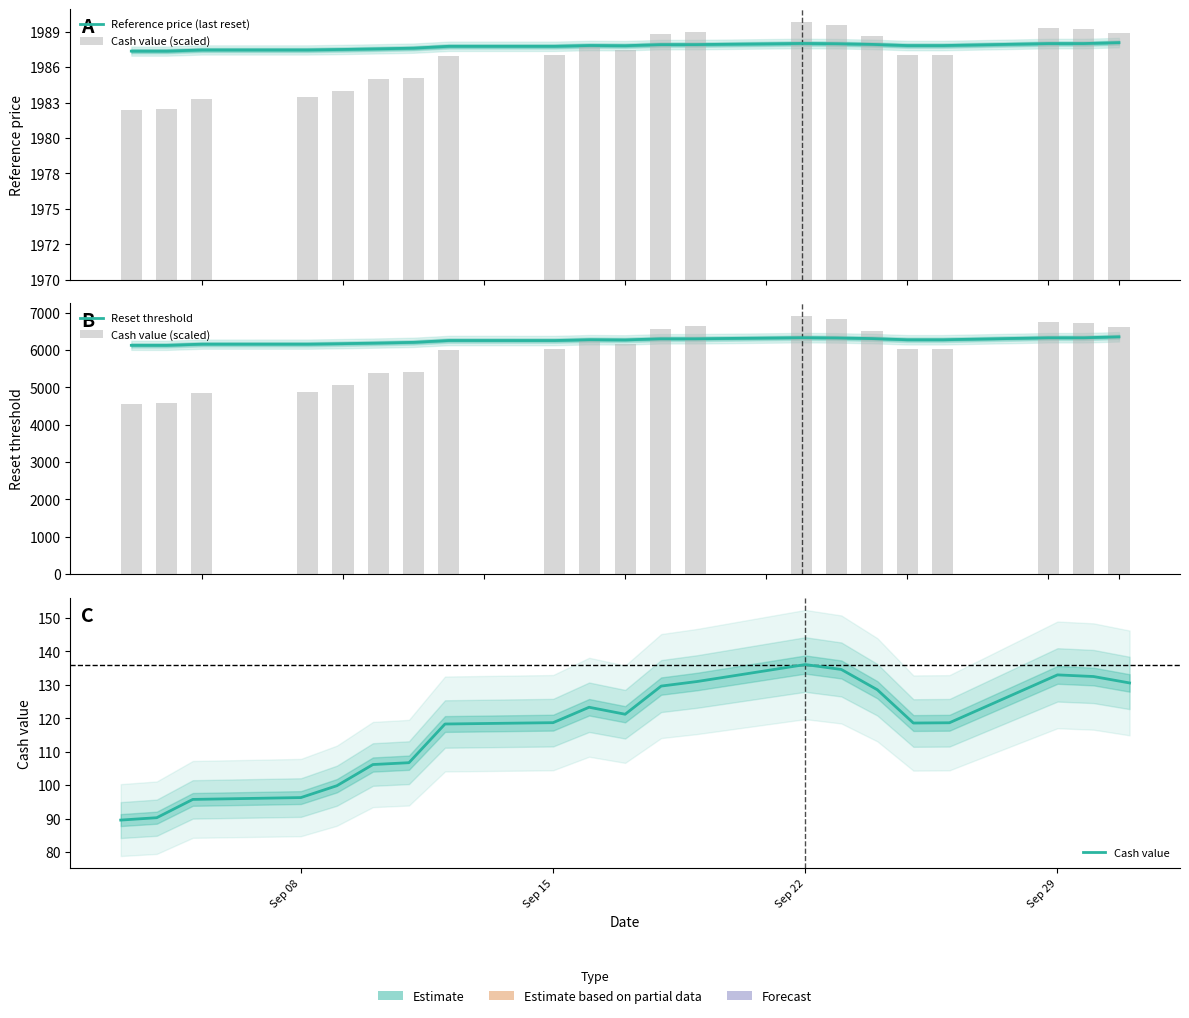

What is the value of the Cash value bar at the 18th from the left?

118.7